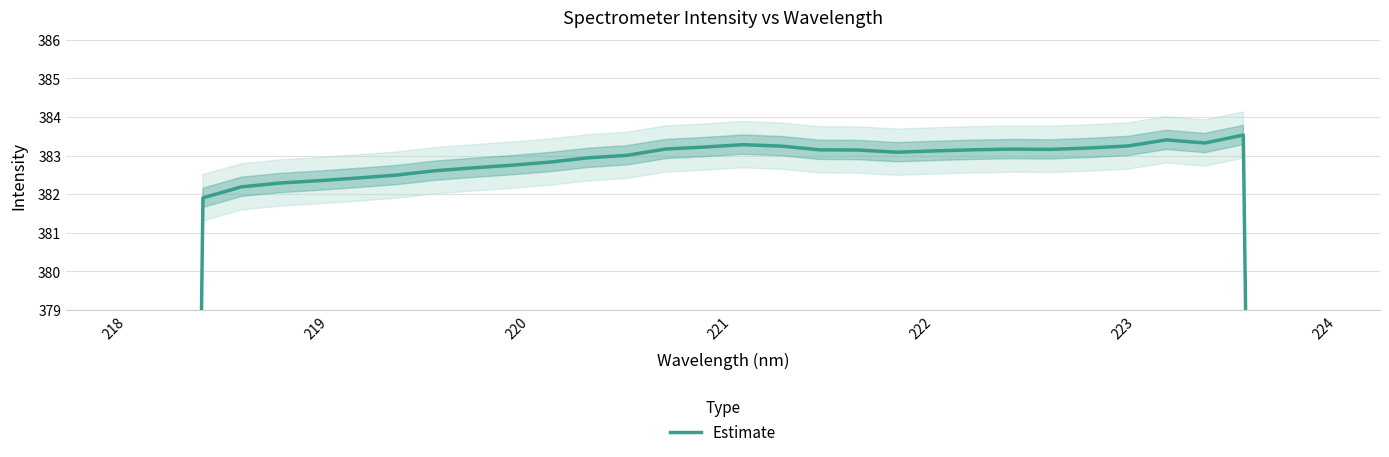

How many interior local valleys (lower than both neighbors) does the data have?

3